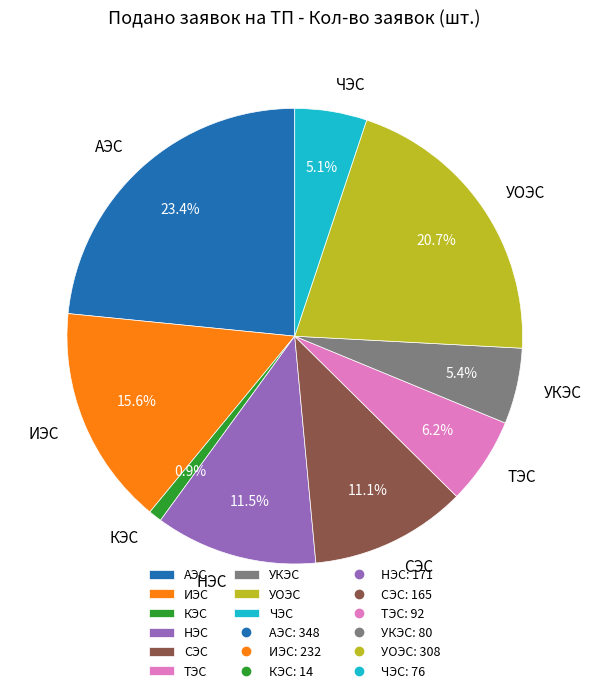

To the nearest percent, what is the combined percentage of КЭС and НЭС?

12%